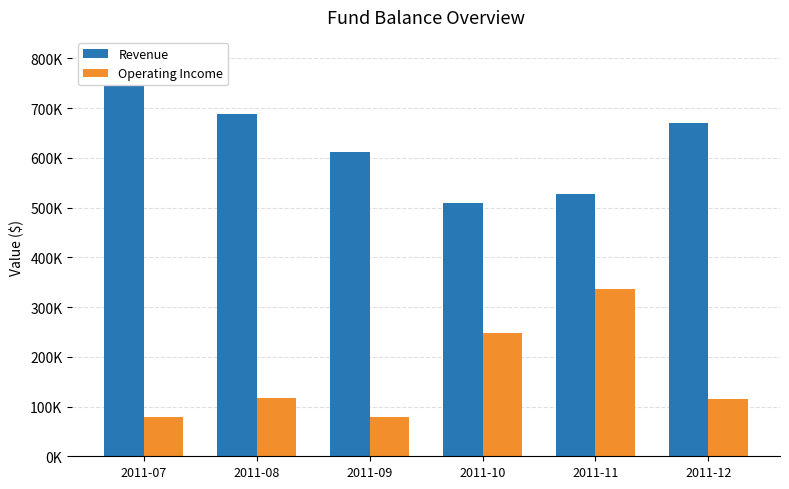

Which series has the largest range (max minus min)?

Revenue